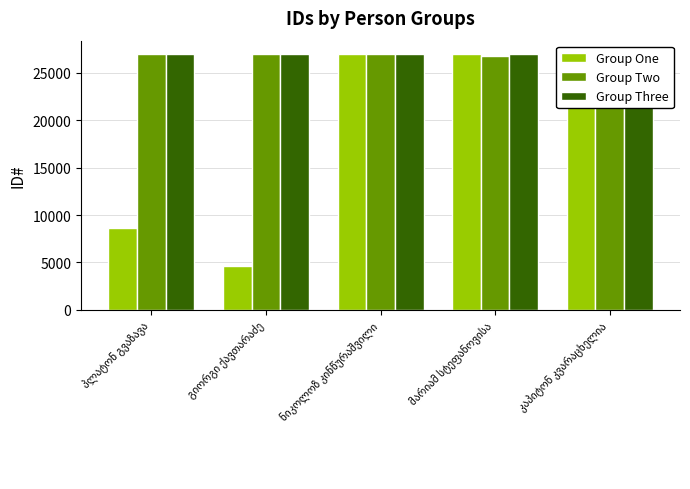

What is the label of the 2nd bar from the left?

გიორგი ქავთარაძე